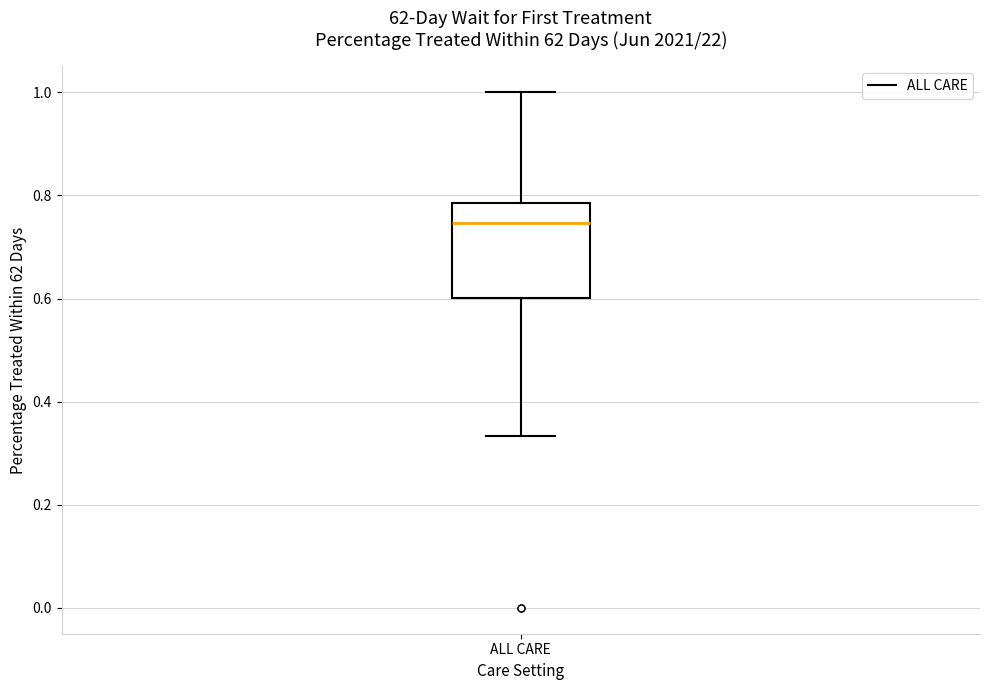

Read this box plot against the y-axis: the position of the median line, the range covered by the box, and the ends of both whiskers. The values are not printed on the chart, so give them approximately, as read against the axis.

median 0.74, box 0.60 to 0.78, whiskers 0.34 to 1.00